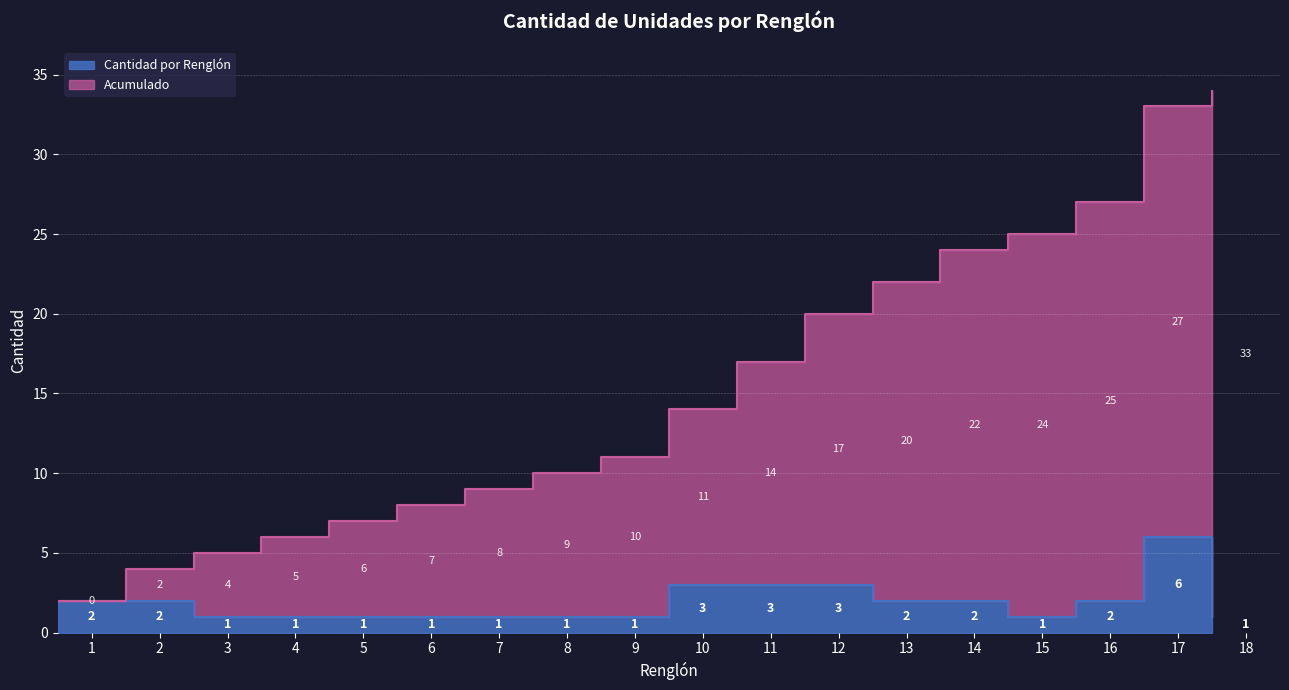

Is the value of Renglón 1 (Qty) at 1 greater than the value of Acumulado at 1?

No